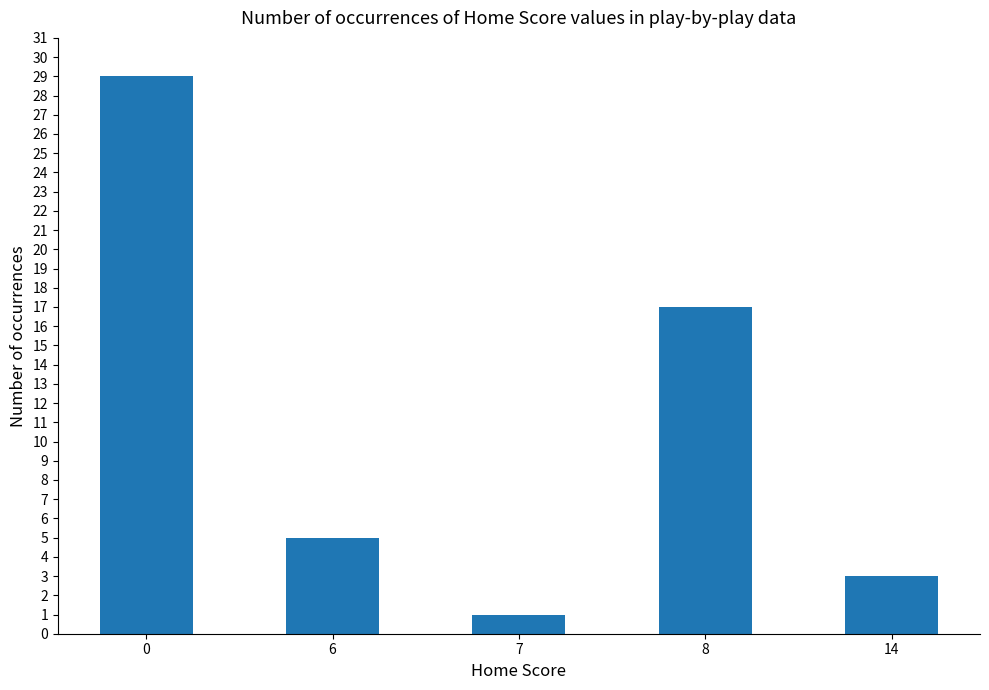

How many values are below 5?

2